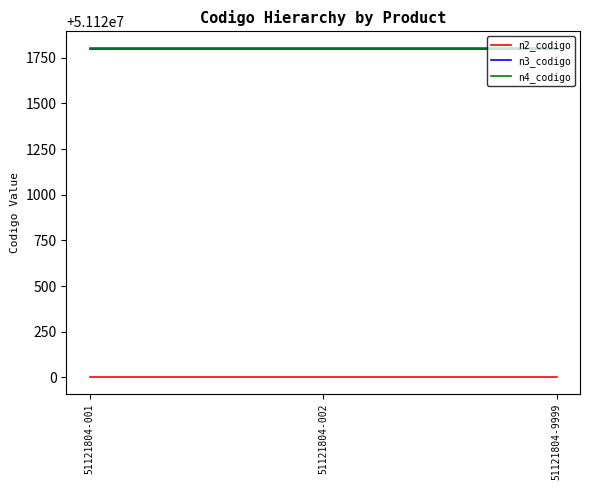

What is the lowest value of the n2_codigo series?

51120000